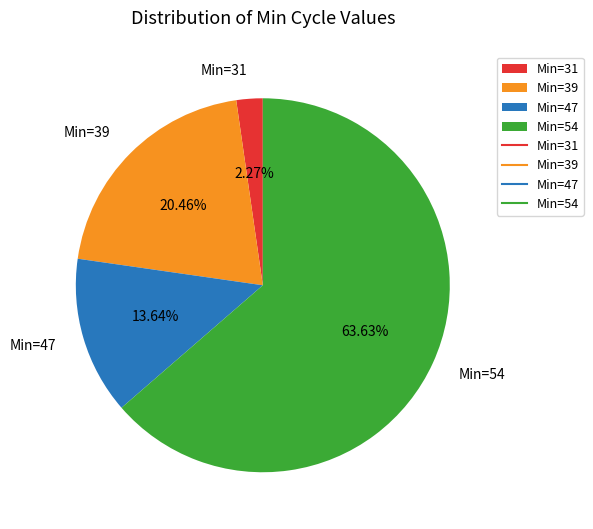

To the nearest percent, what is the difference between the largest and smallest slice percentages?

61%